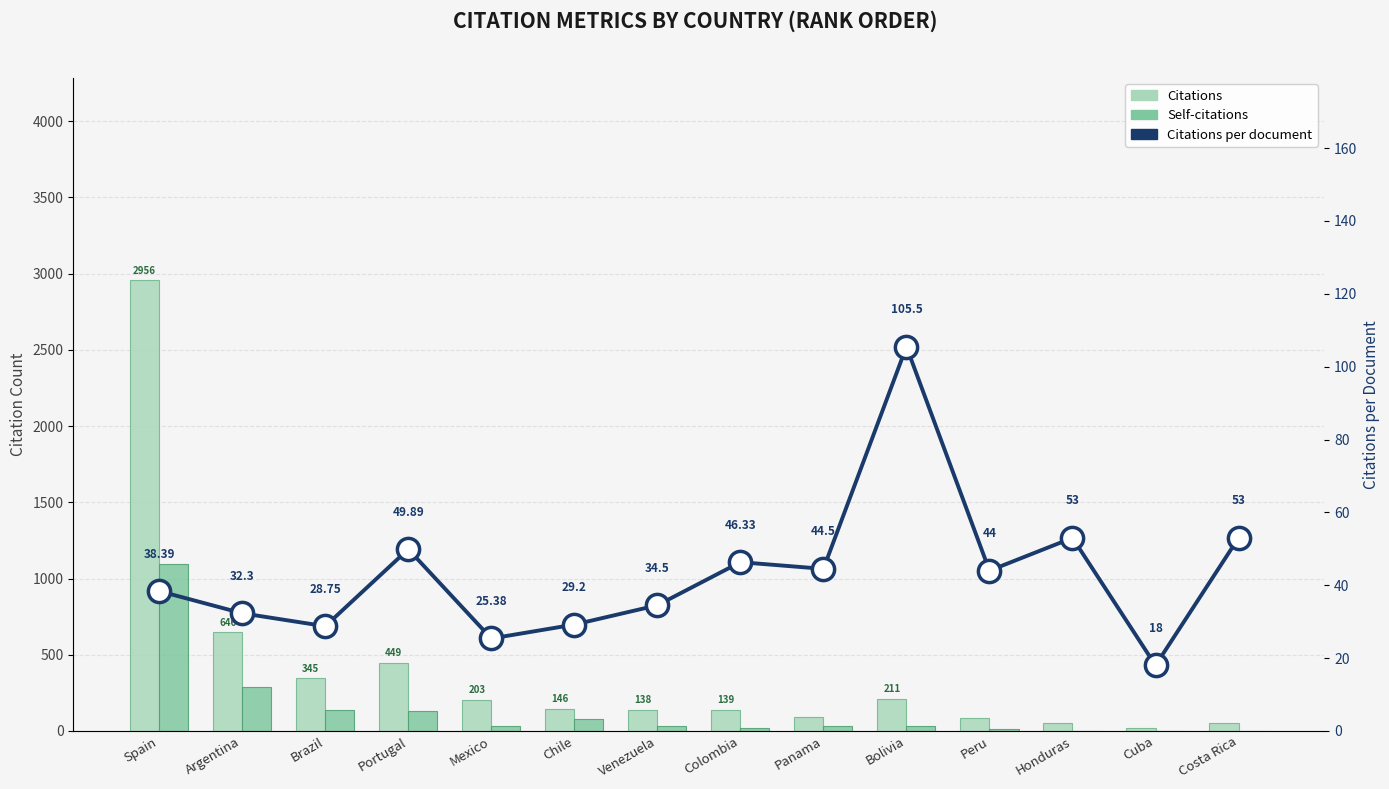

True or false: Citations has a value of 764.6 at Portugal.

False